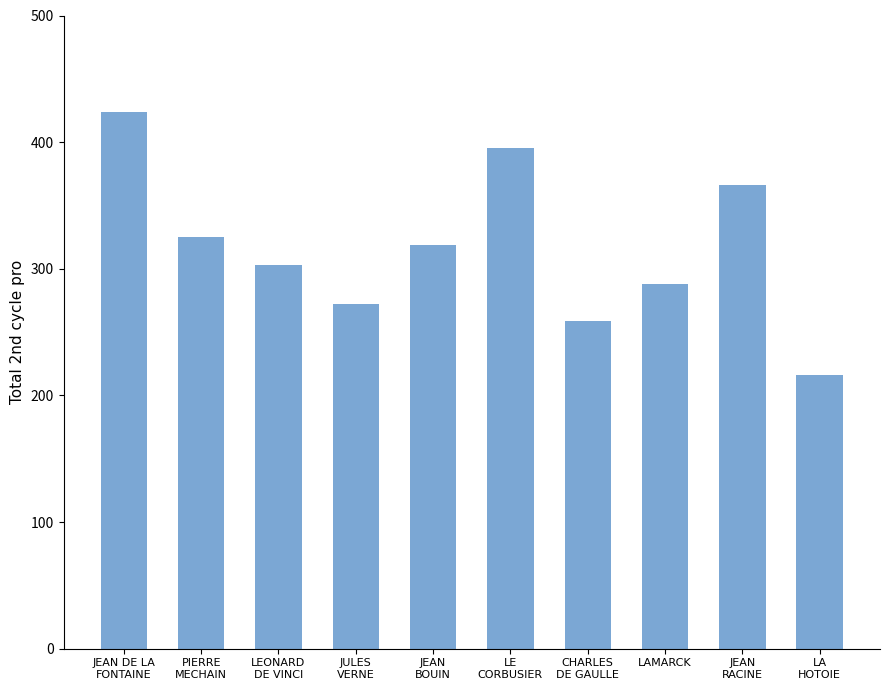

Count the number of categories in the chart.

10